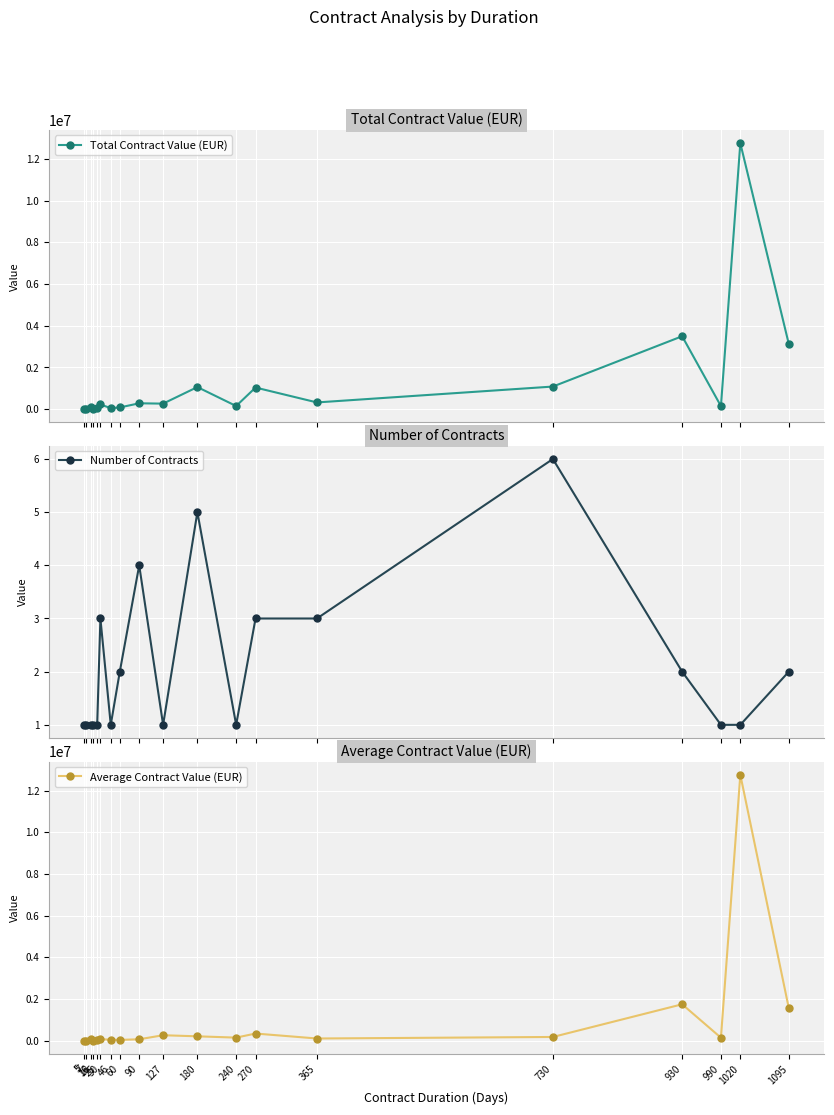

Reading right to left, what are all the values shown in this chart?

Total Contract Value (EUR): 1095=3124618.3	1020=12757598.1	990=145160.0	930=3497208.0	730=1083498.7	365=321882.7	270=1036210.9	240=149675.9	180=1059283.3	127=264453.7	90=280611.0	60=81050.5	46=49010.7	30=222921.0	25=38950.9	18=8087.7	16=87491.2	7=7071.1	5=5329.0
Number of Contracts: 1095=2.0	1020=1.0	990=1.0	930=2.0	730=6.0	365=3.0	270=3.0	240=1.0	180=5.0	127=1.0	90=4.0	60=2.0	46=1.0	30=3.0	25=1.0	18=1.0	16=1.0	7=1.0	5=1.0
Average Contract Value (EUR): 1095=1562309.2	1020=12757598.1	990=145160.0	930=1748604.0	730=180583.1	365=107294.2	270=345403.6	240=149675.9	180=211856.7	127=264453.7	90=70152.8	60=40525.3	46=49010.7	30=74307.0	25=38950.9	18=8087.7	16=87491.2	7=7071.1	5=5329.0